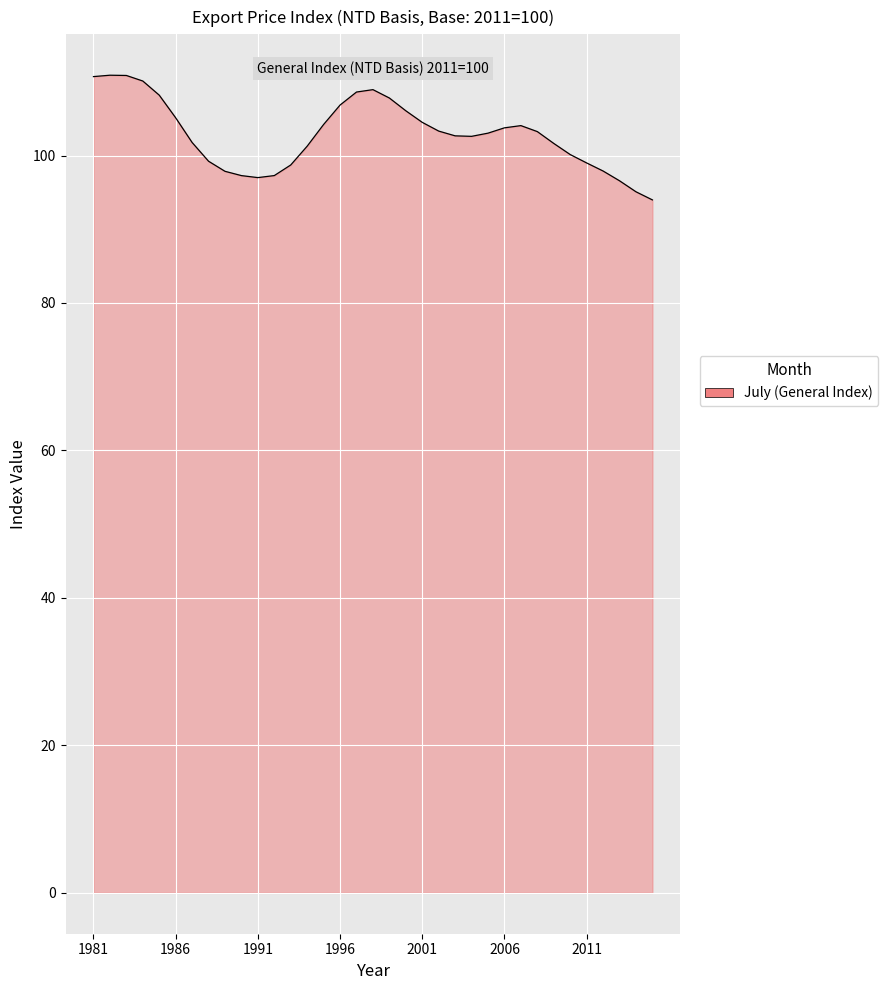

What is the minimum value shown in the chart?

94.0